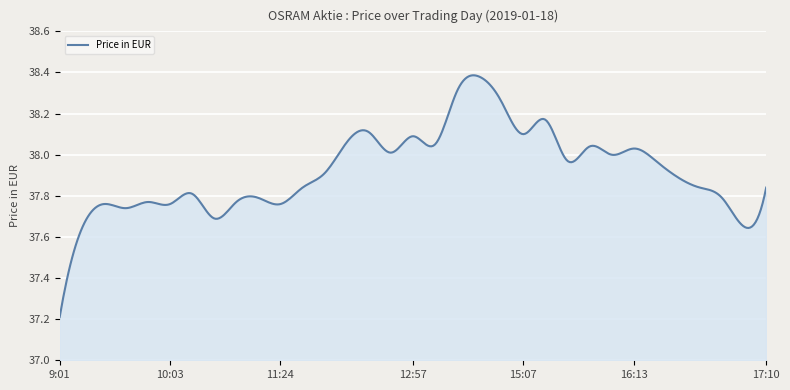

What is the minimum value shown in the chart?

37.2